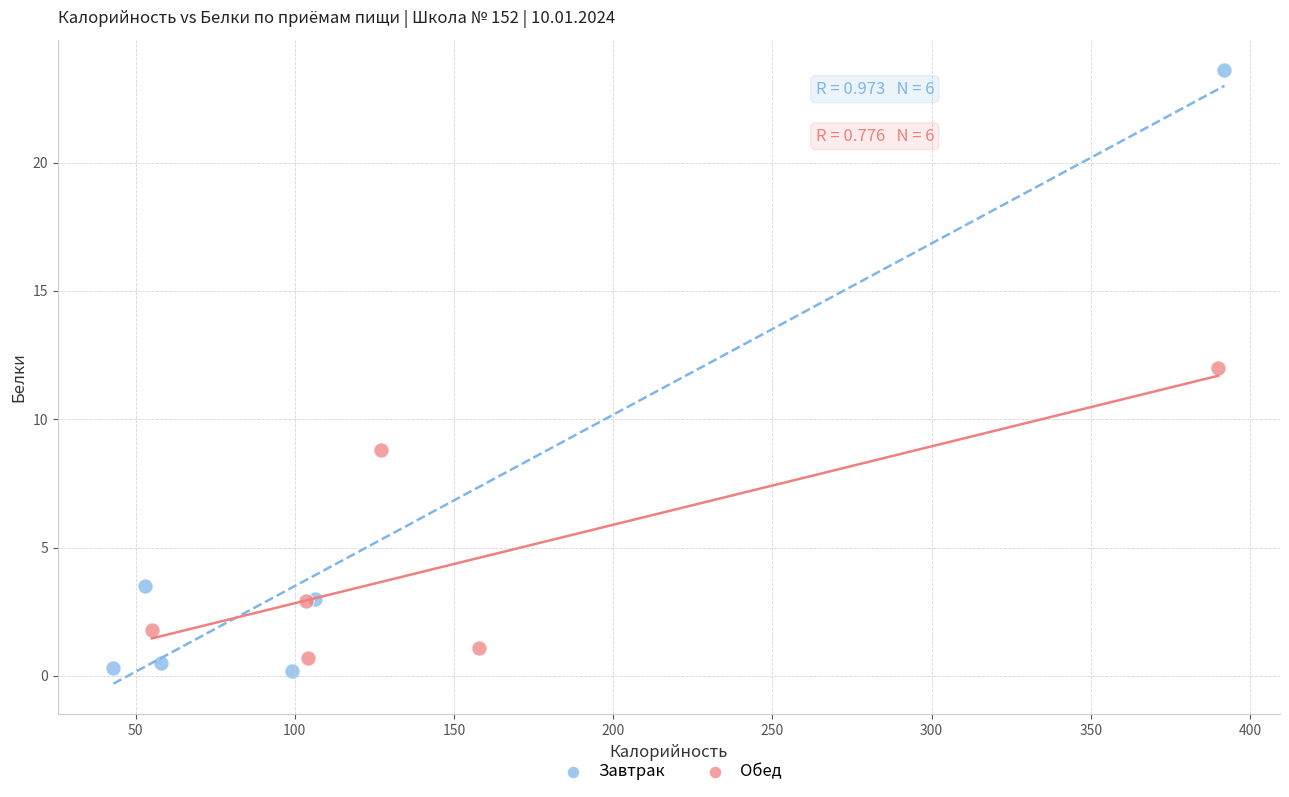

Which series reaches the maximum Y coordinate?

Завтрак